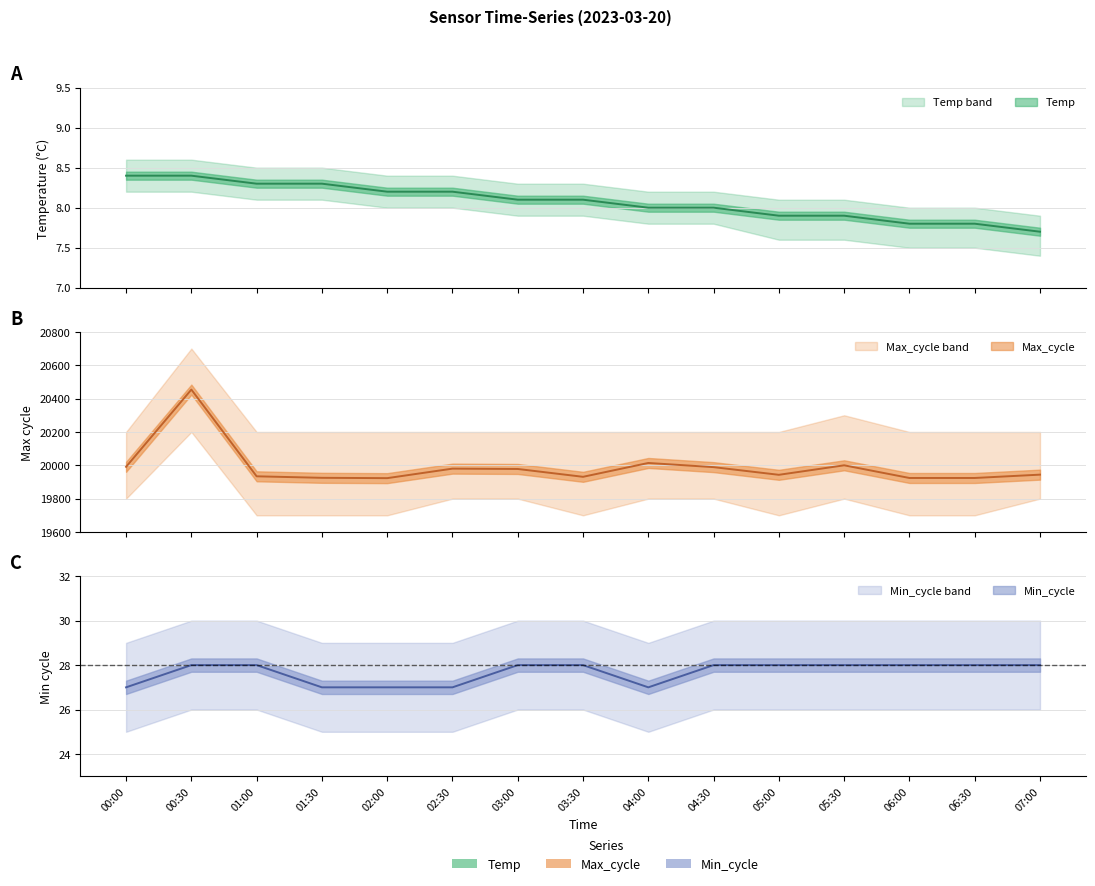

Which series has the largest total across all categories?

Max_cycle